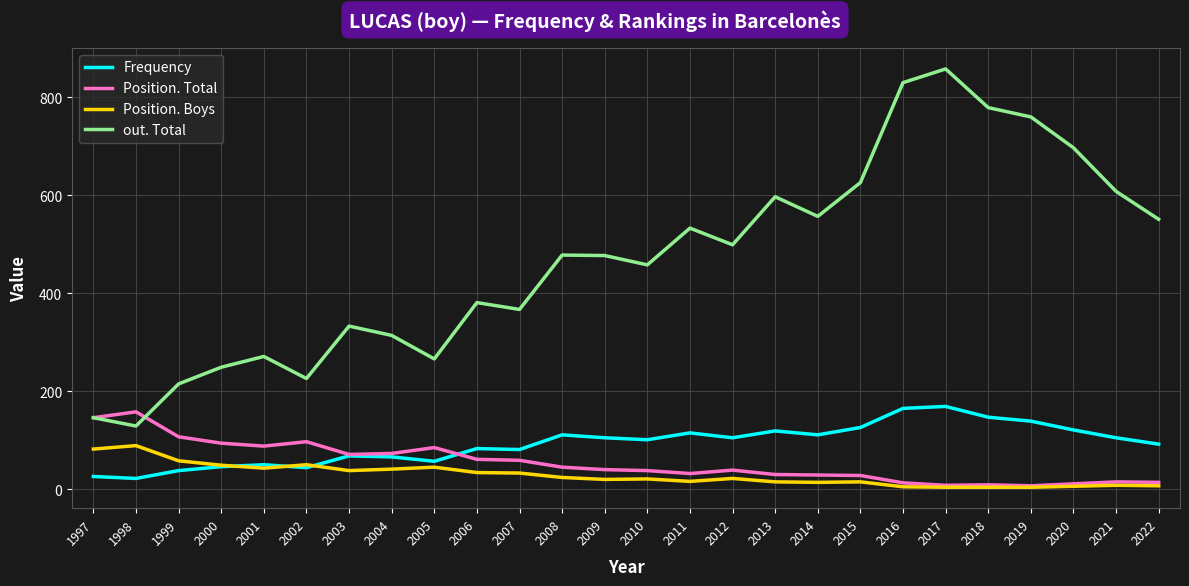

At which label does Position. Boys first exceed 22?

1997